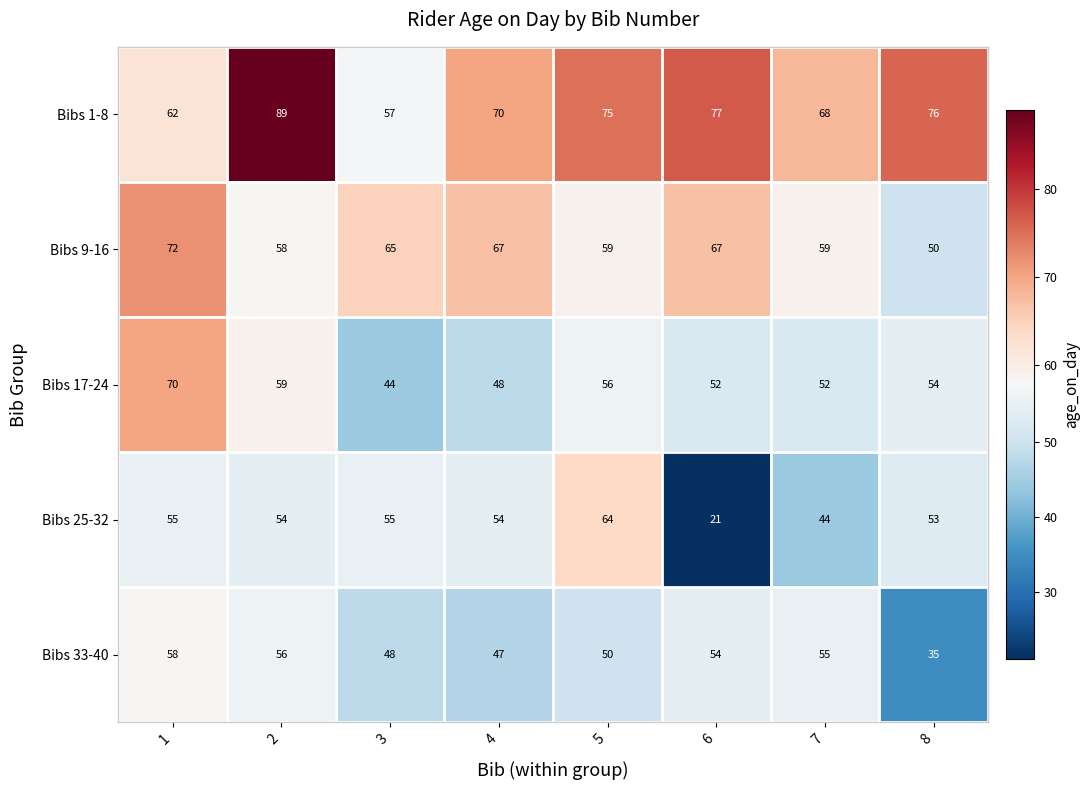

What is the lowest value of the Bibs 25-32 series?

21